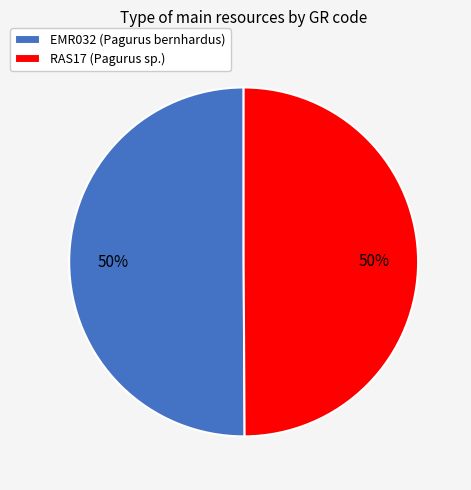

Is the sum of EMR032 (Pagurus bernhardus) and RAS17 (Pagurus sp.) greater than half?

Yes